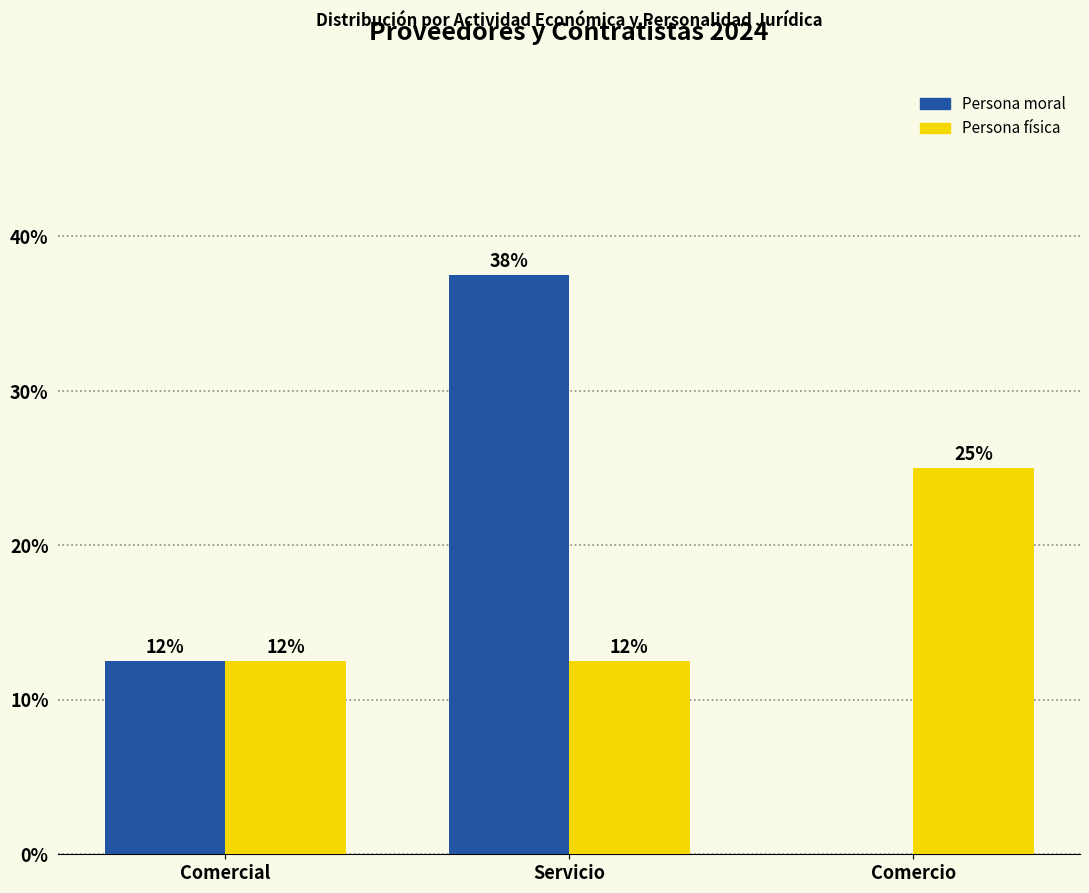

Which series has the widest spread of values?

Persona moral